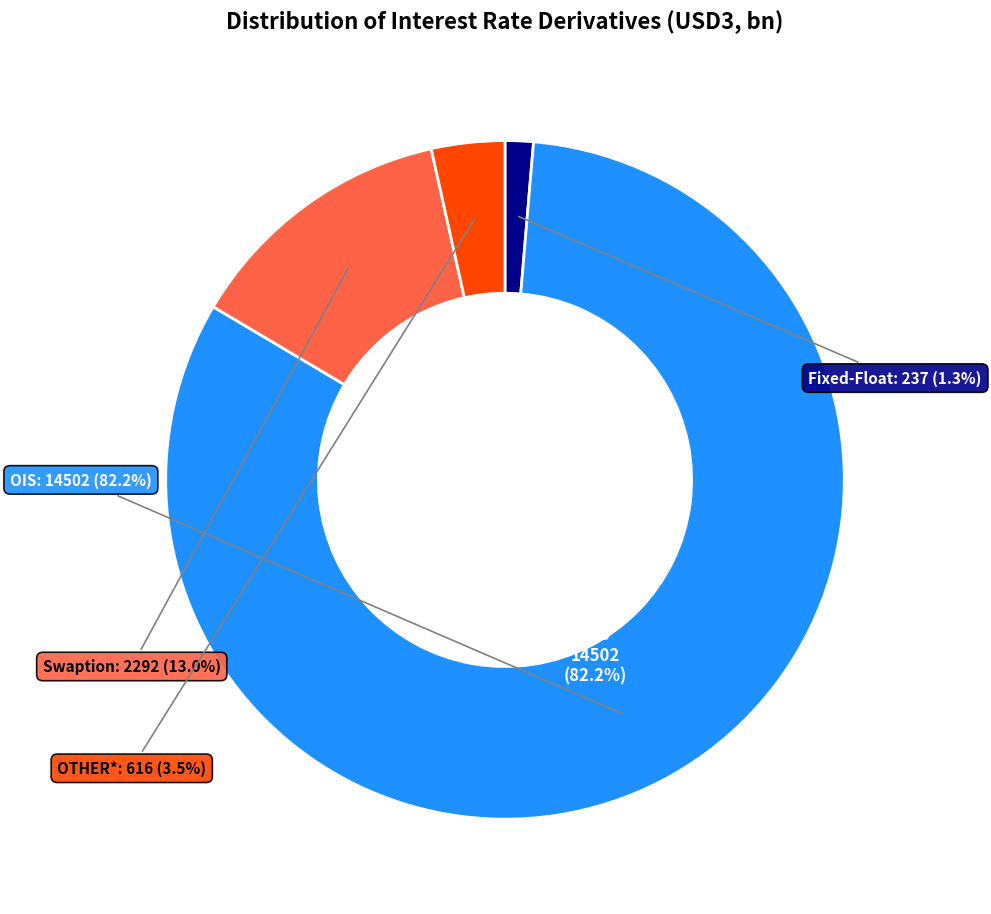

Is it true that OIS is 82% of the pie?

True